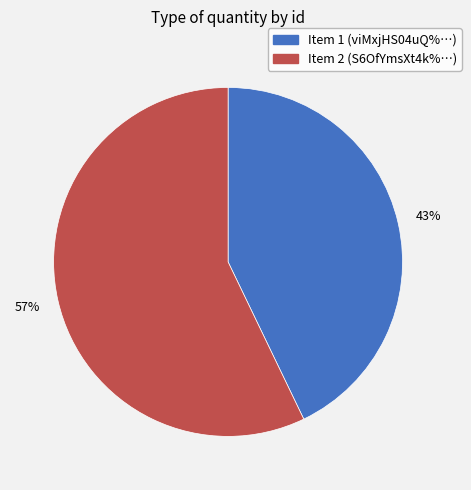

To the nearest percent, what is the difference between the largest and smallest slice percentages?

14%